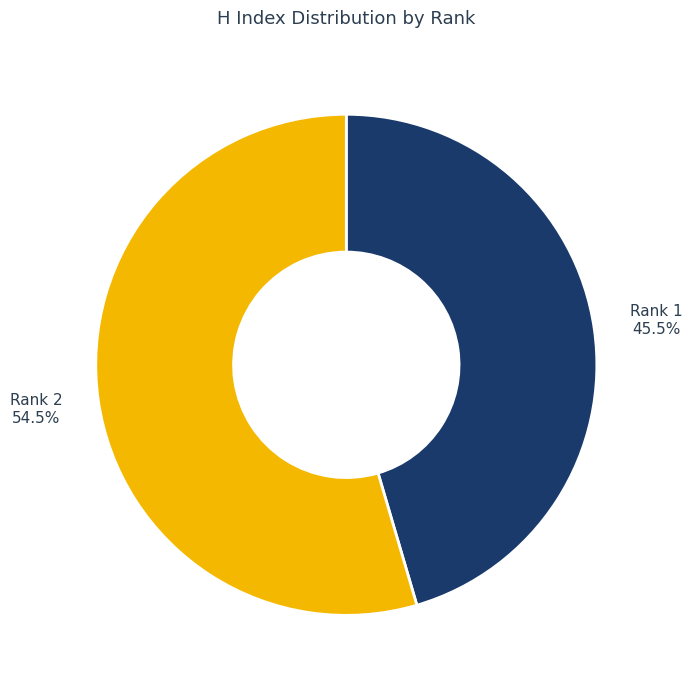

Between Rank 1 and Rank 2, which is larger?

Rank 2